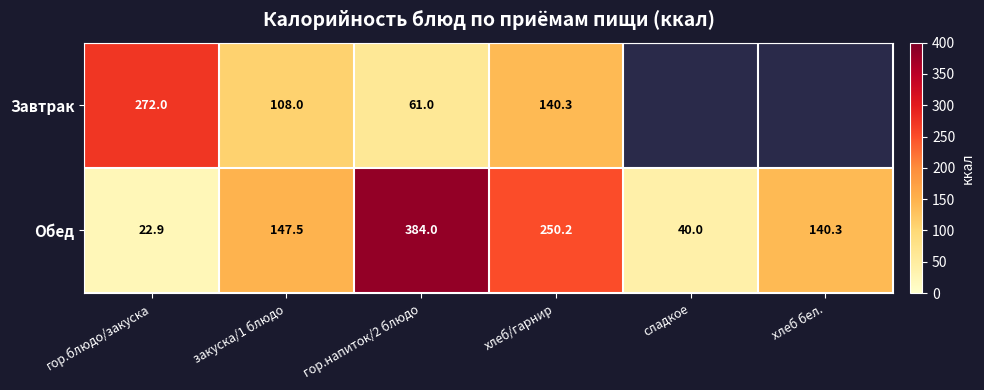

Rank the series at хлеб/гарнир from highest to lowest value.

Обед, Завтрак